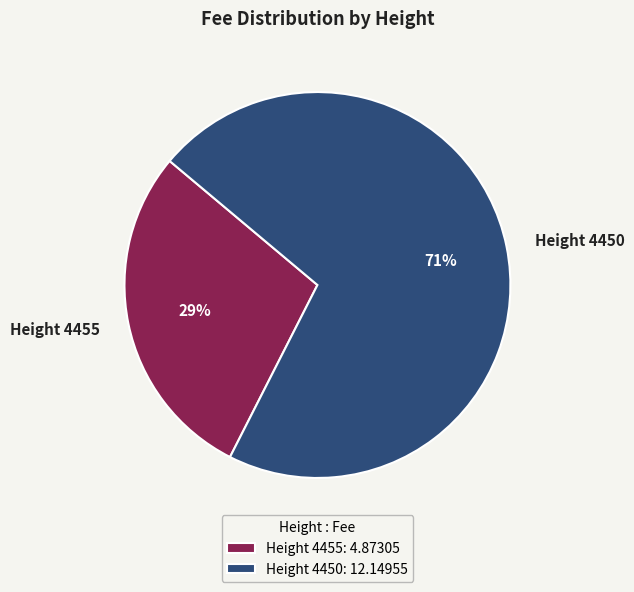

Which has a higher value, Height 4455 or Height 4450?

Height 4450